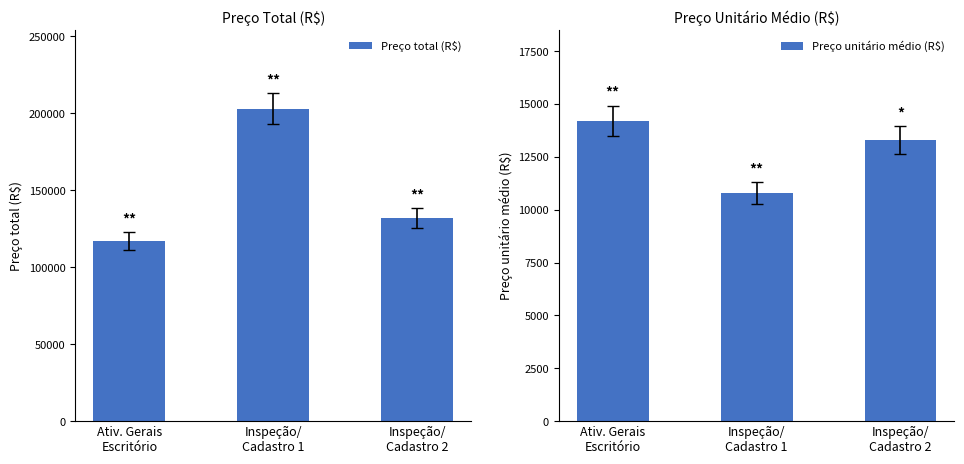

The Preço unitário médio (R$) series shows 13302.5 at Inspeção/
Cadastro 2. True or false?

True